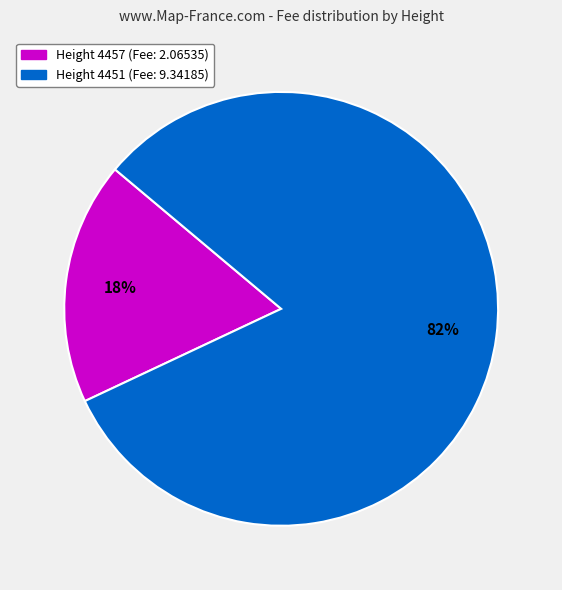

To the nearest percent, what is the average slice percentage?

50%